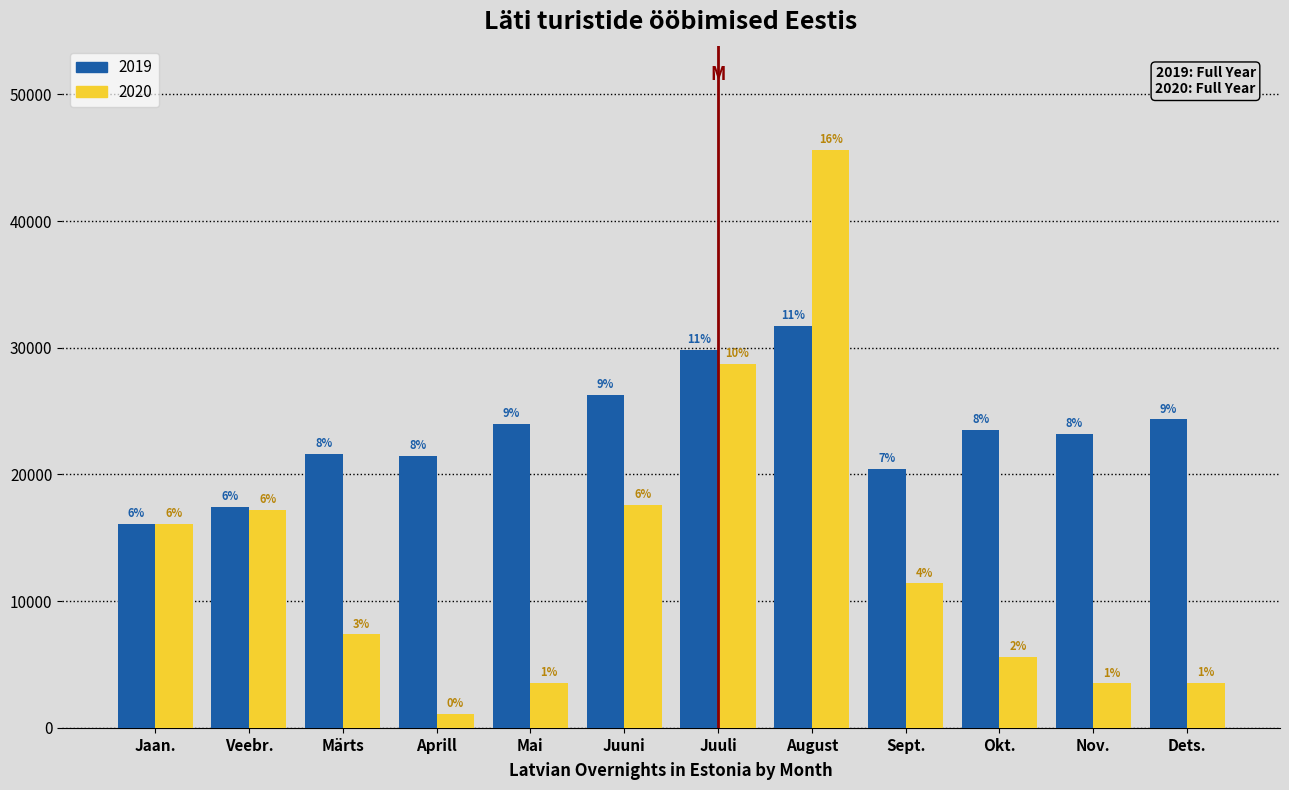

Are the bars horizontal?

No